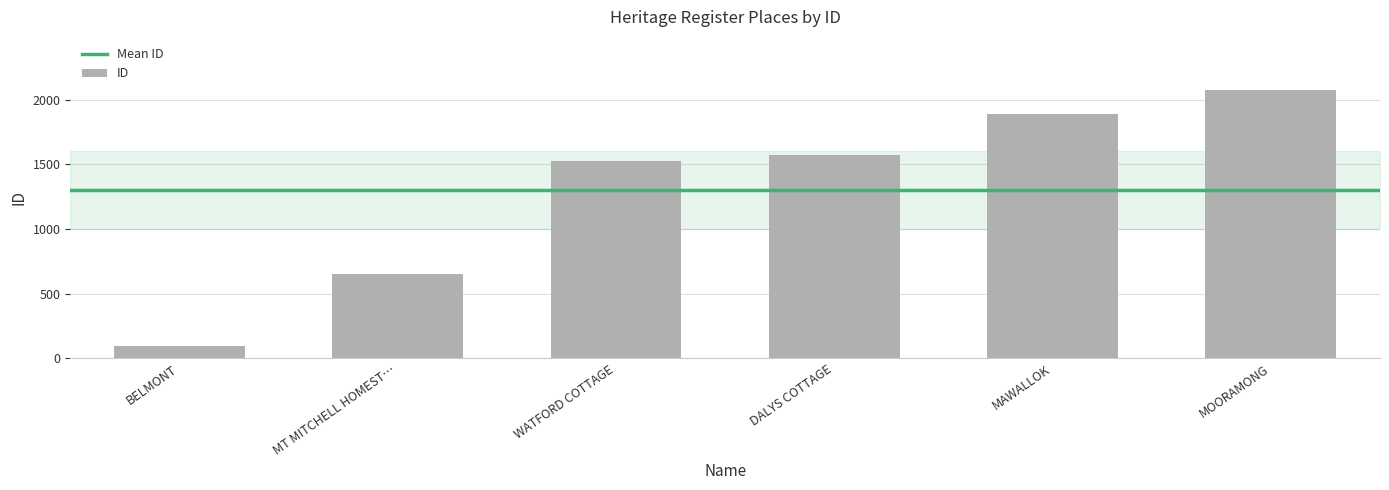

What is the value of the 4th bar from the left?

1572